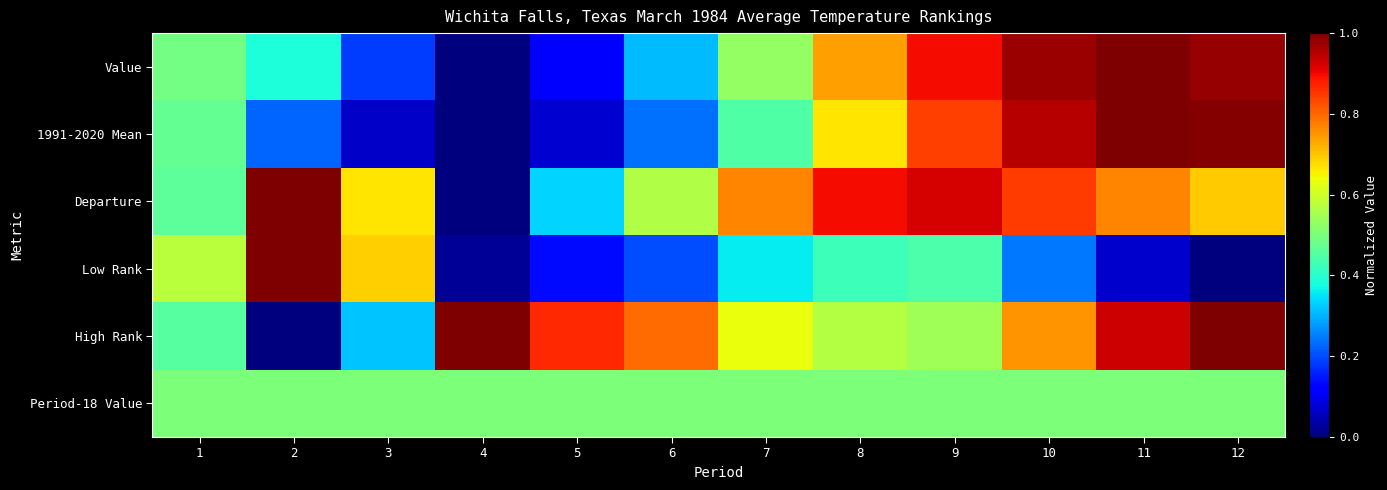

What is the greatest value displayed?

1.0